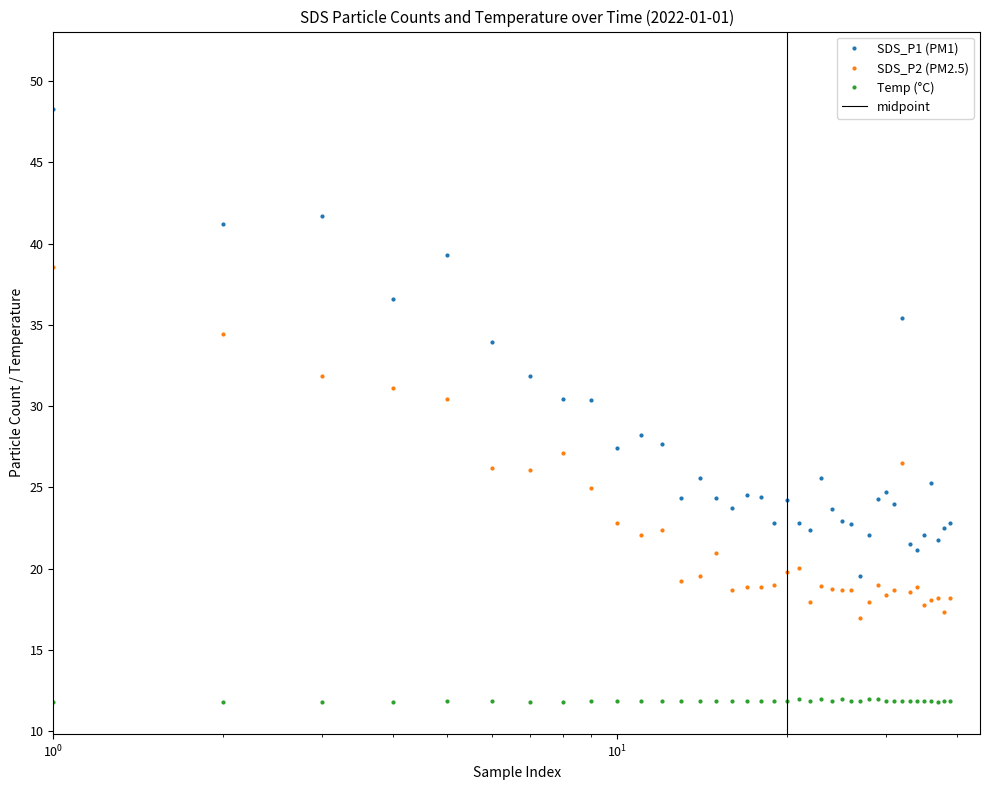

True or false: Temp has more than 1 interior local peaks.

True